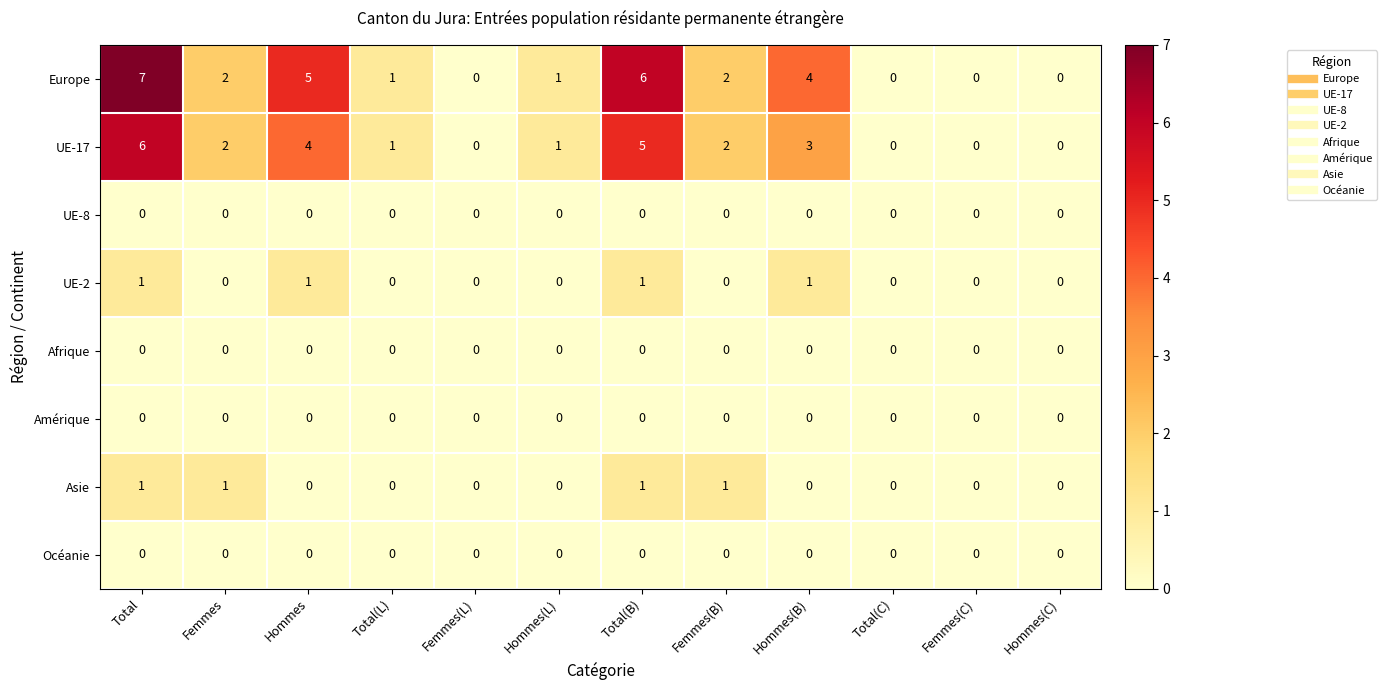

True or false: Europe has a value of 3 at Femmes(B).

False